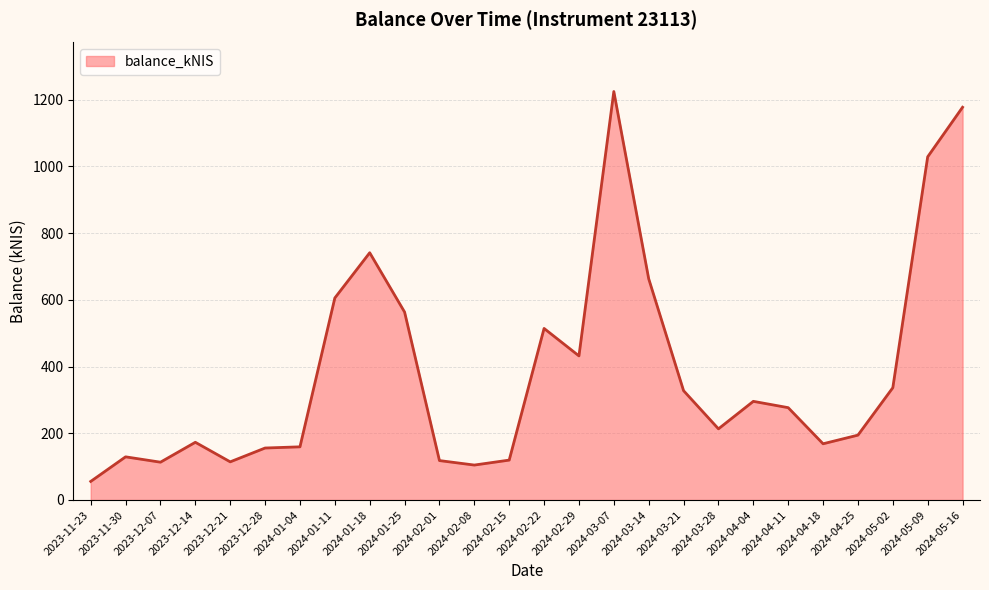

What is the greatest value displayed?

1224.4